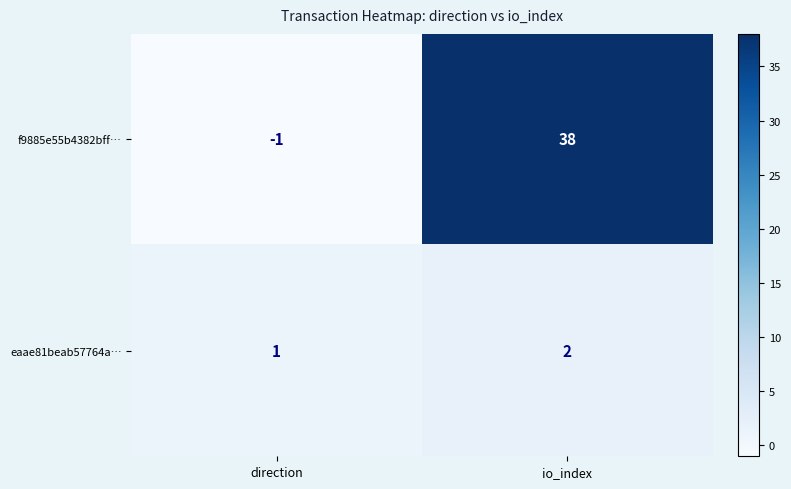

Between direction and io_index, which series saw the biggest shift?

f9885e55b4382bff…